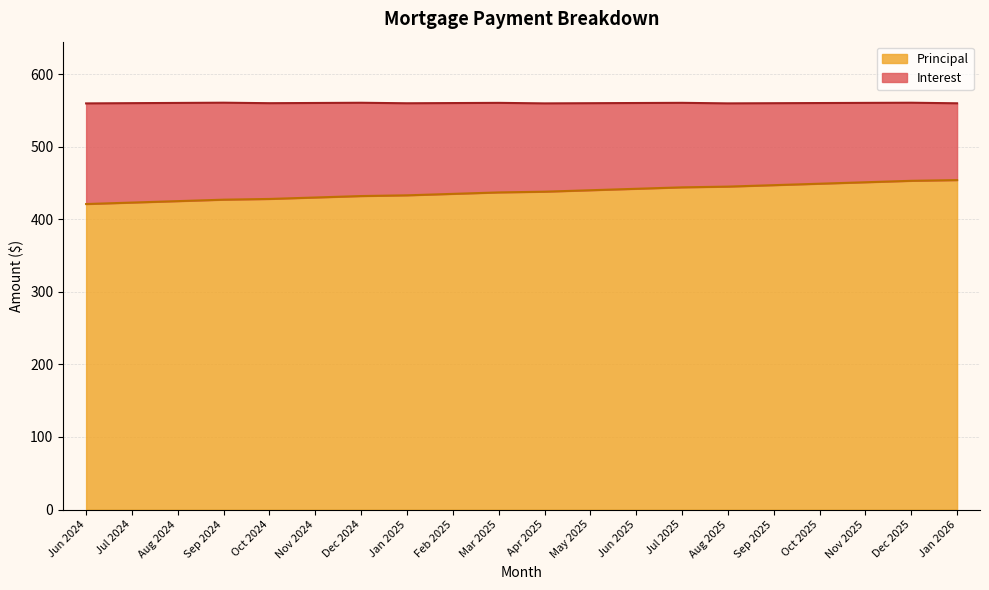

How many values exceed 438?

9